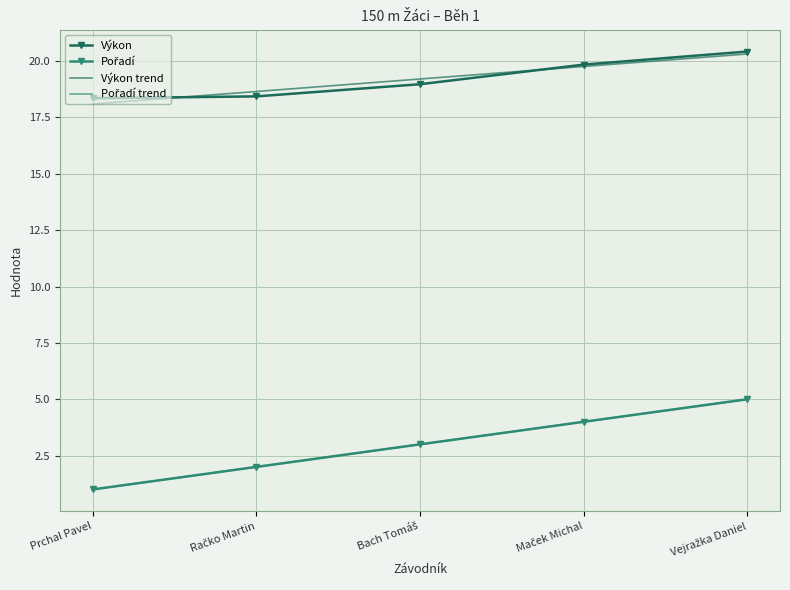

Rank the series by their maximum value, from highest to lowest.

Výkon, Výkon trend, Pořadí, Pořadí trend